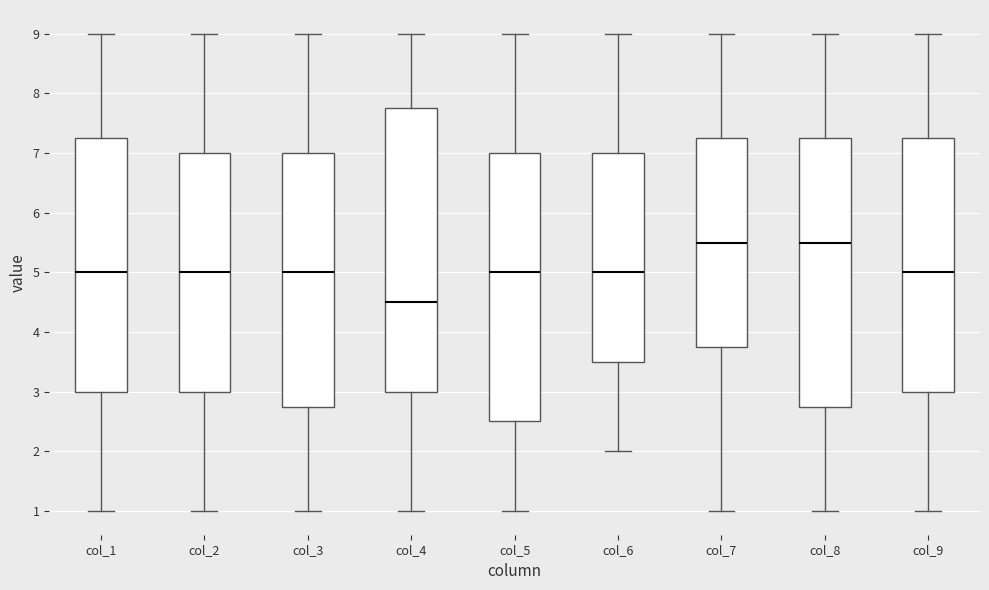

Reading left to right, transcribe this box plot: for each box, give where its median line is, the range the box spans, and where its two whiskers end, as read against the y-axis. The values are not printed on the chart, so give them approximately, as read against the axis.

col_1: median 5.0, box 3.0 to 7.3, whiskers 1.0 to 9.0
col_2: median 5.0, box 3.0 to 7.0, whiskers 1.0 to 9.0
col_3: median 5.0, box 2.8 to 7.0, whiskers 1.0 to 9.0
col_4: median 4.5, box 3.0 to 7.8, whiskers 1.0 to 9.0
col_5: median 5.0, box 2.5 to 7.0, whiskers 1.0 to 9.0
col_6: median 5.0, box 3.5 to 7.0, whiskers 2.0 to 9.0
col_7: median 5.5, box 3.8 to 7.3, whiskers 1.0 to 9.0
col_8: median 5.5, box 2.8 to 7.3, whiskers 1.0 to 9.0
col_9: median 5.0, box 3.0 to 7.3, whiskers 1.0 to 9.0